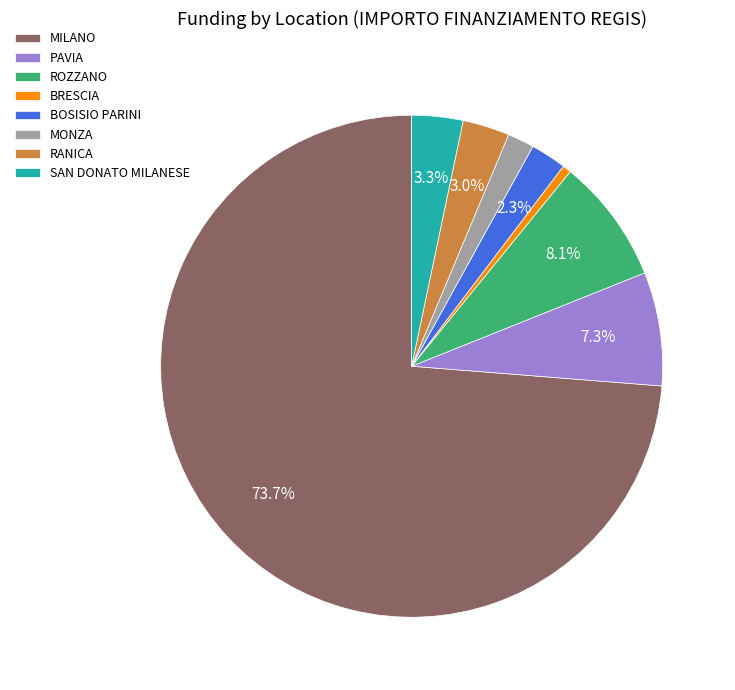

Is there any slice that represents more than half of the pie?

Yes